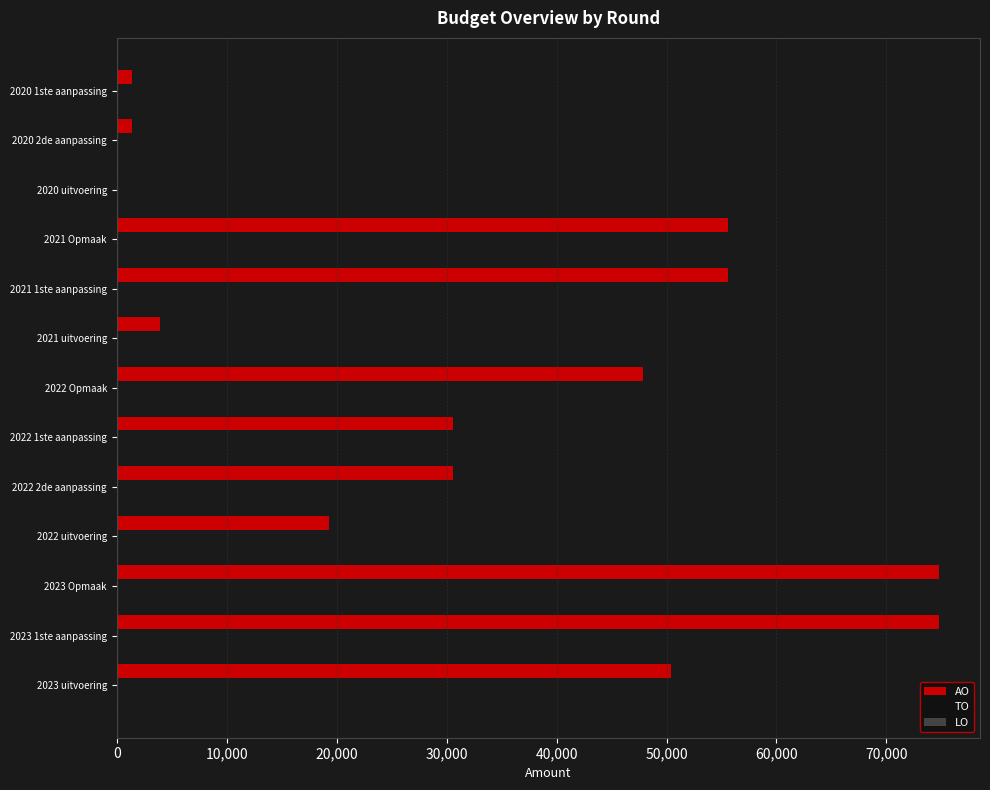

What is the maximum value shown in the chart?

74769